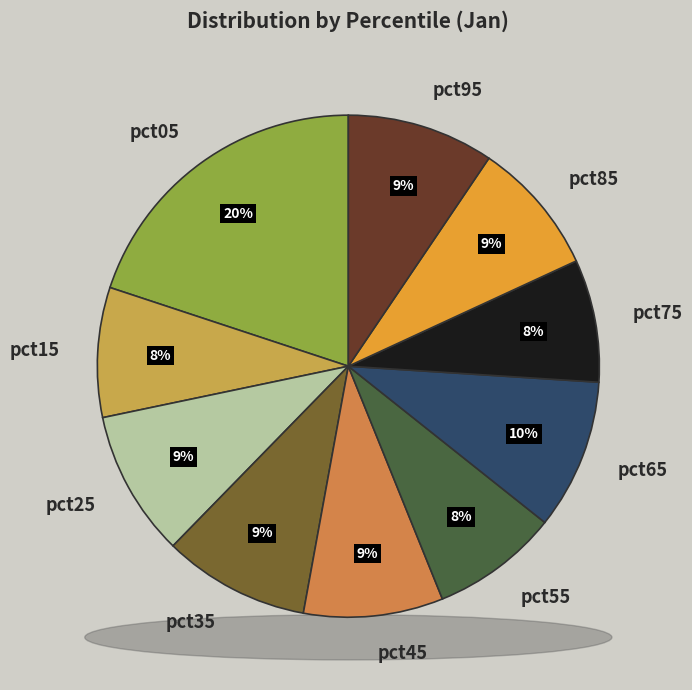

To the nearest percent, what is the difference between the pct95 and pct55 slice percentages?

1%